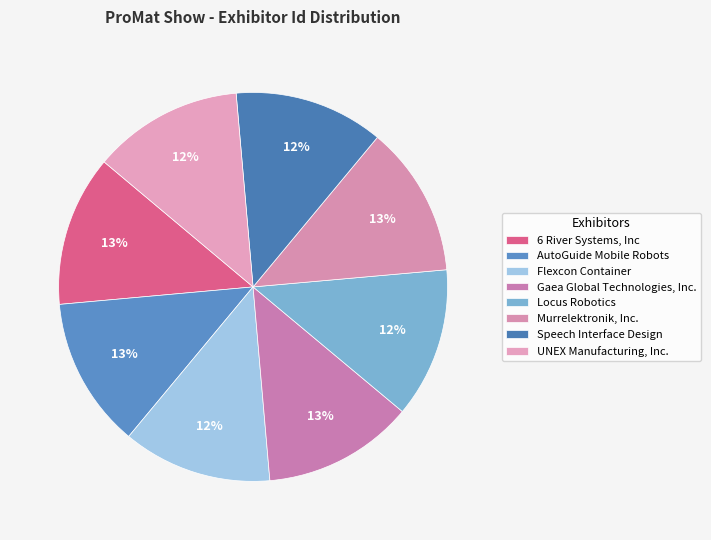

Is it true that Speech Interface Design is 12% of the pie?

True